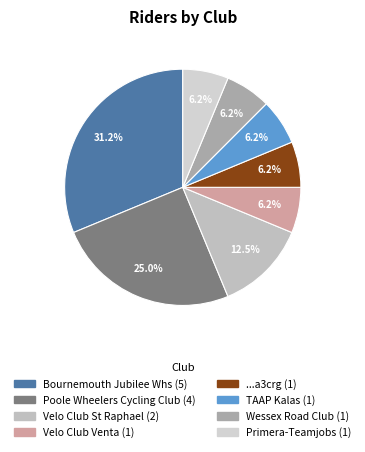

Is there a majority slice in this chart?

No